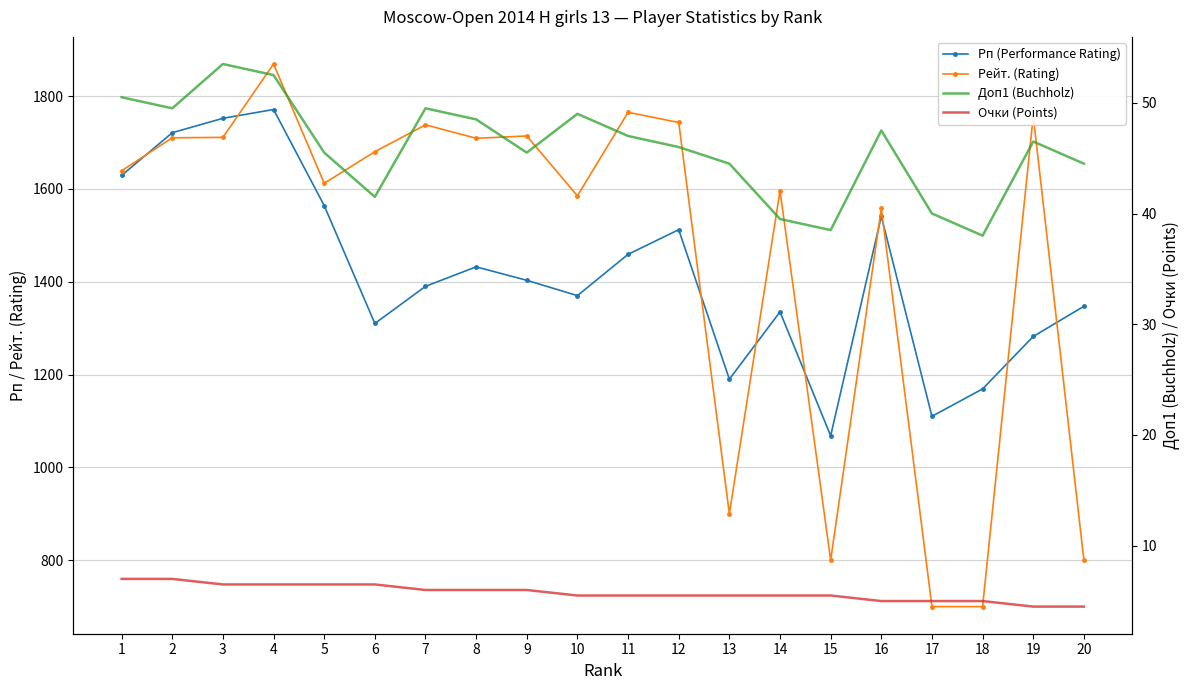

True or false: Доп1 (Buchholz) and Рп (Performance Rating) intersect in this chart.

False